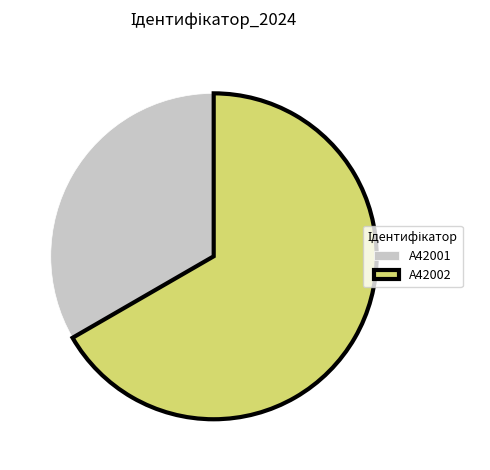

How many segments does this pie chart have?

2